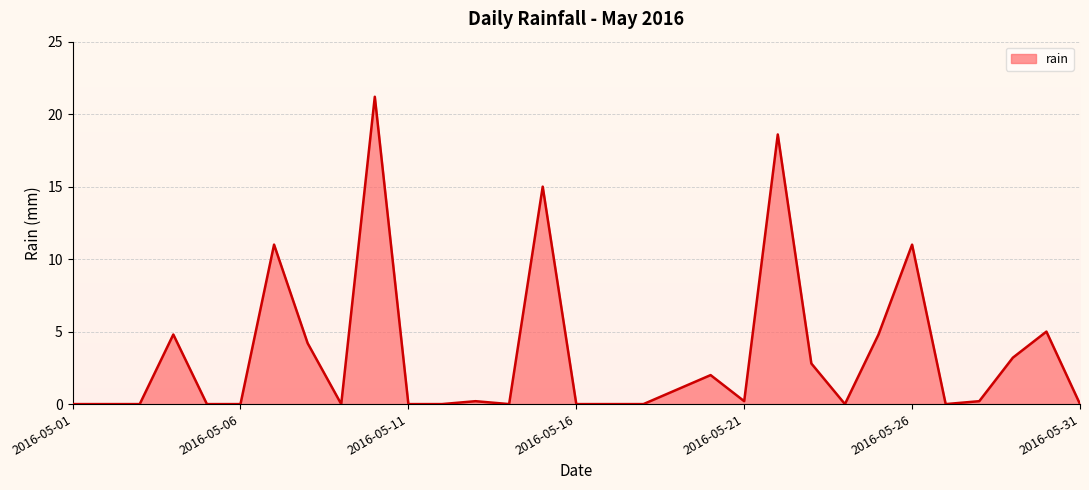

What is the greatest value displayed?

21.2